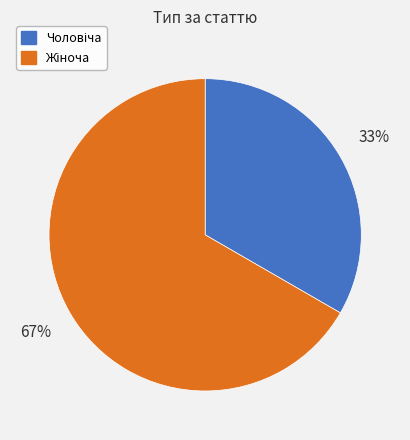

To the nearest percent, what is the average slice percentage?

50%